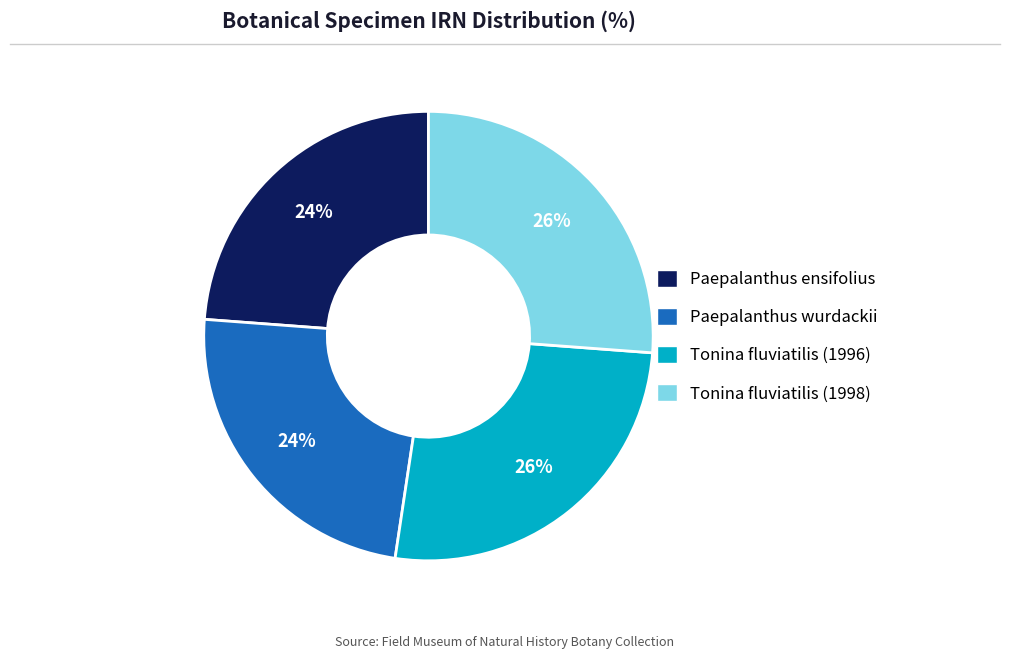

How many slices are in this pie chart?

4